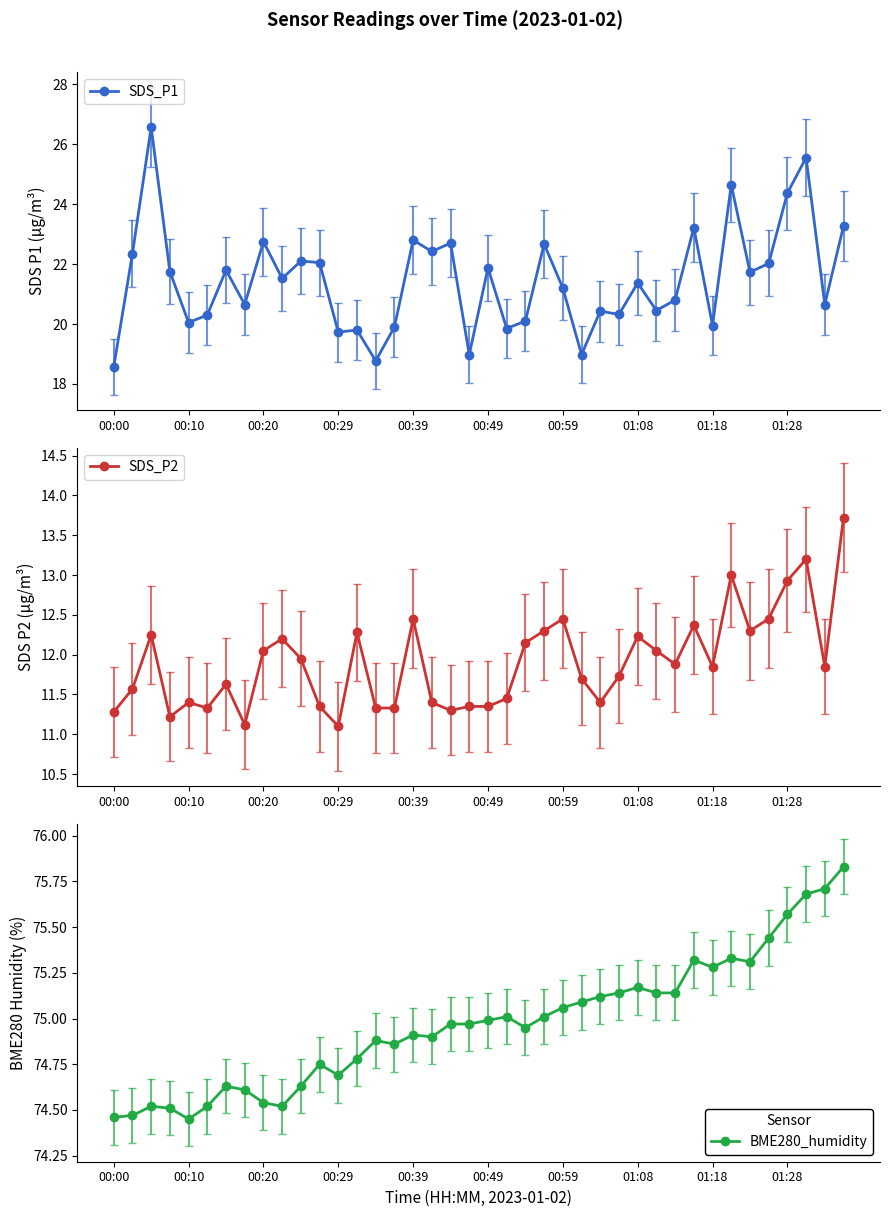

What is the minimum value for SDS_P1?

18.6